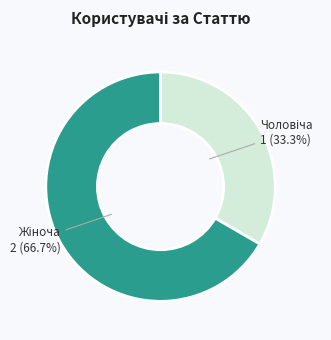

Does any single category account for the majority?

Yes